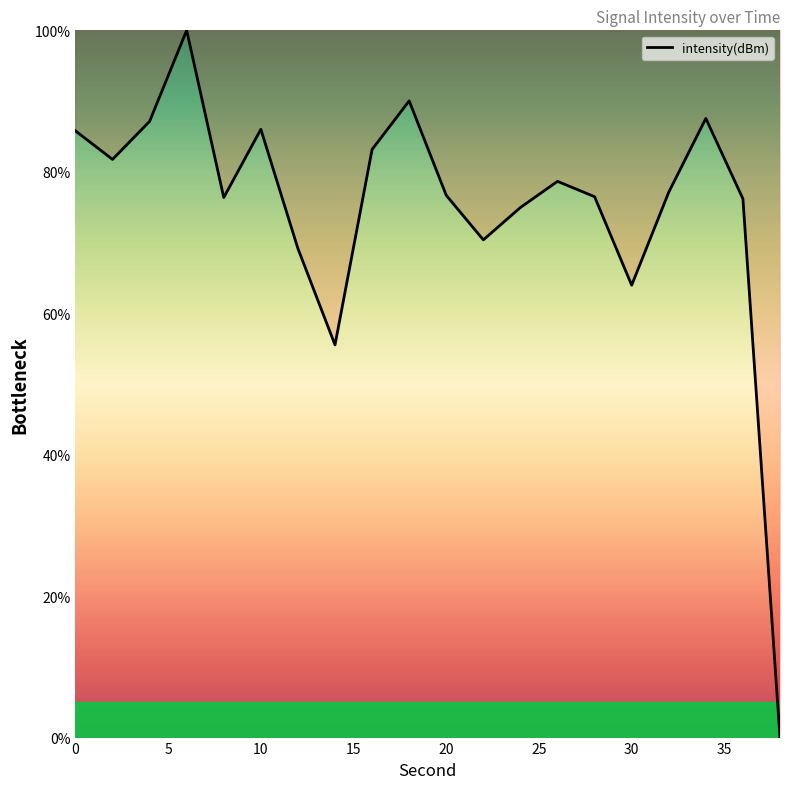

What is the difference between the maximum and second lowest values?

44.5